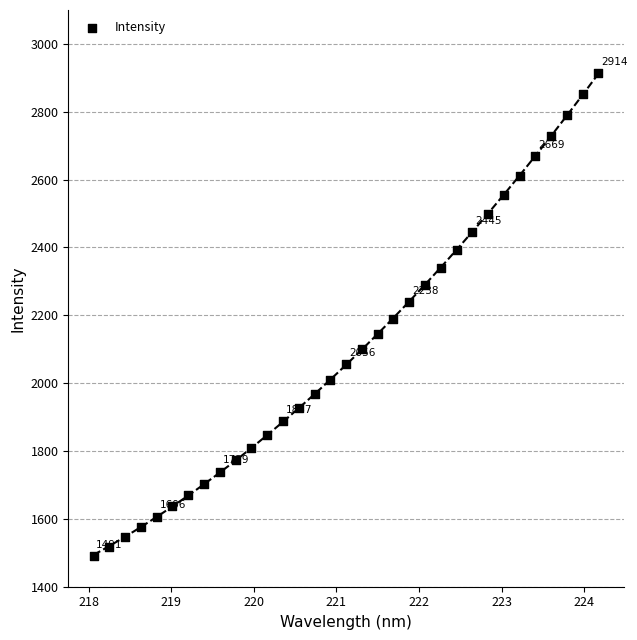

What is the range of X values (max minus min)?

6.1